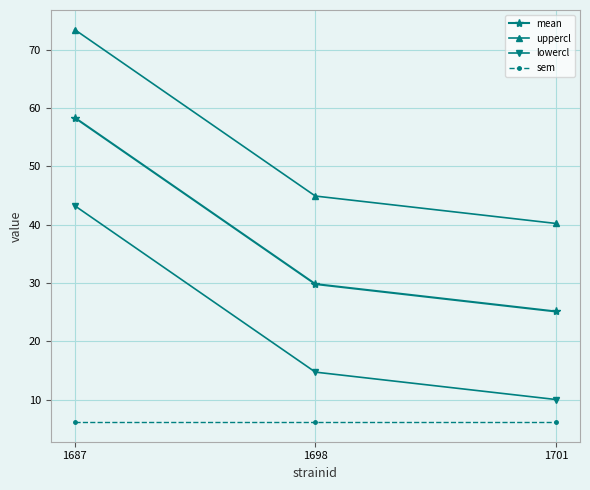

What is the value of the lowercl point at the 1st from the left?

43.3